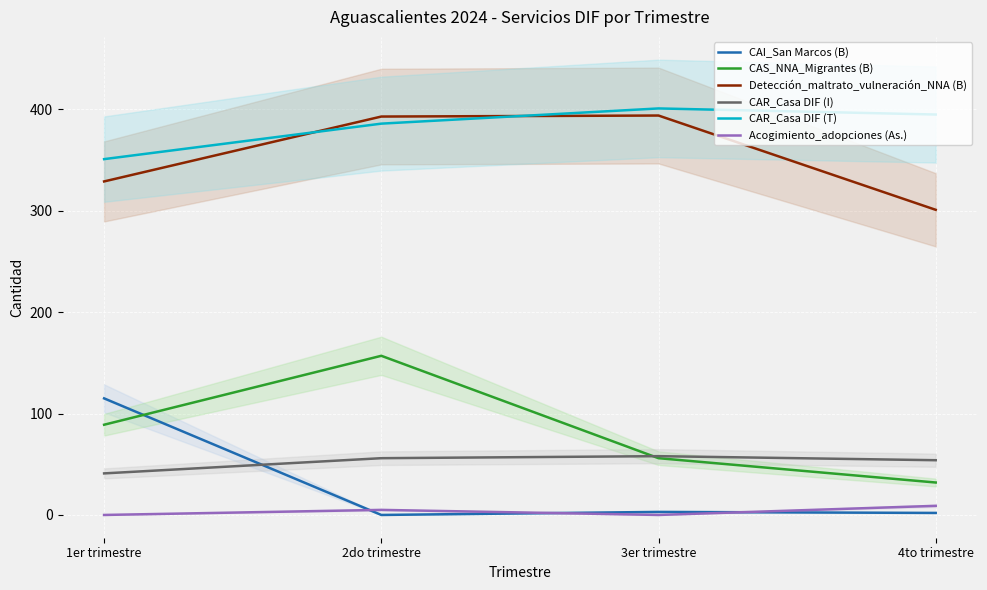

True or false: CAR_Casa DIF (T) and Acogimiento_adopciones (As.) cross at least once.

False